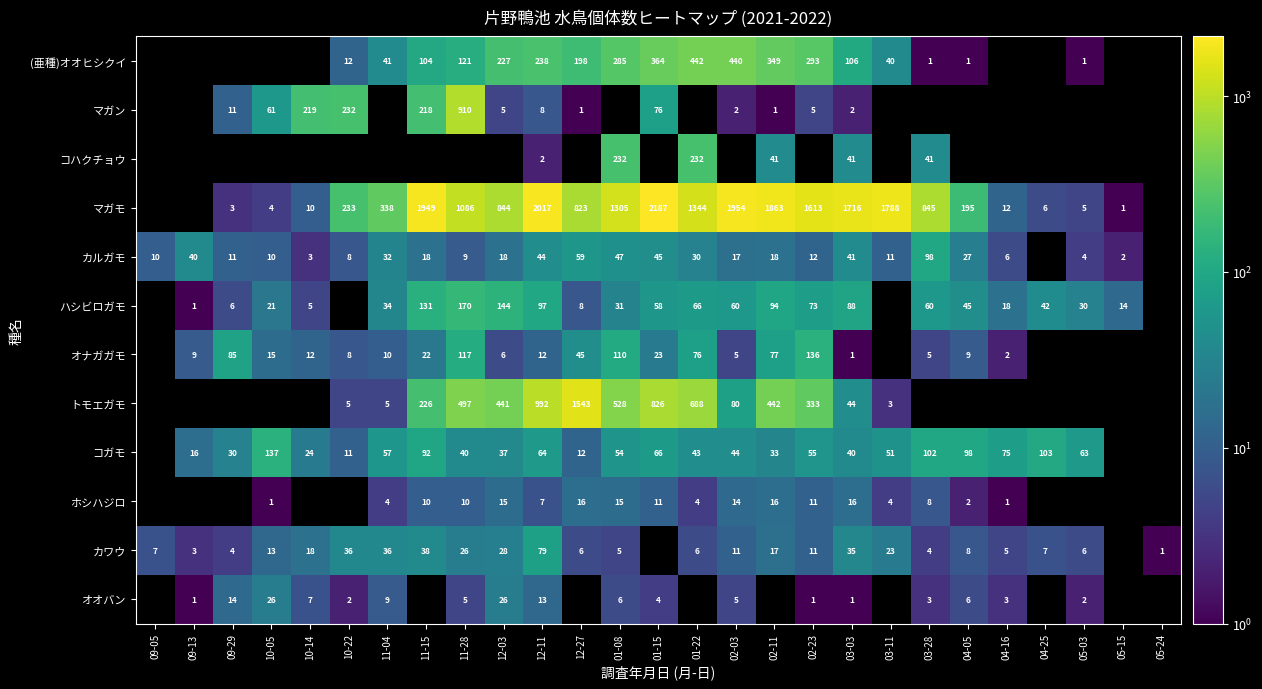

Count the number of categories in the chart.

27